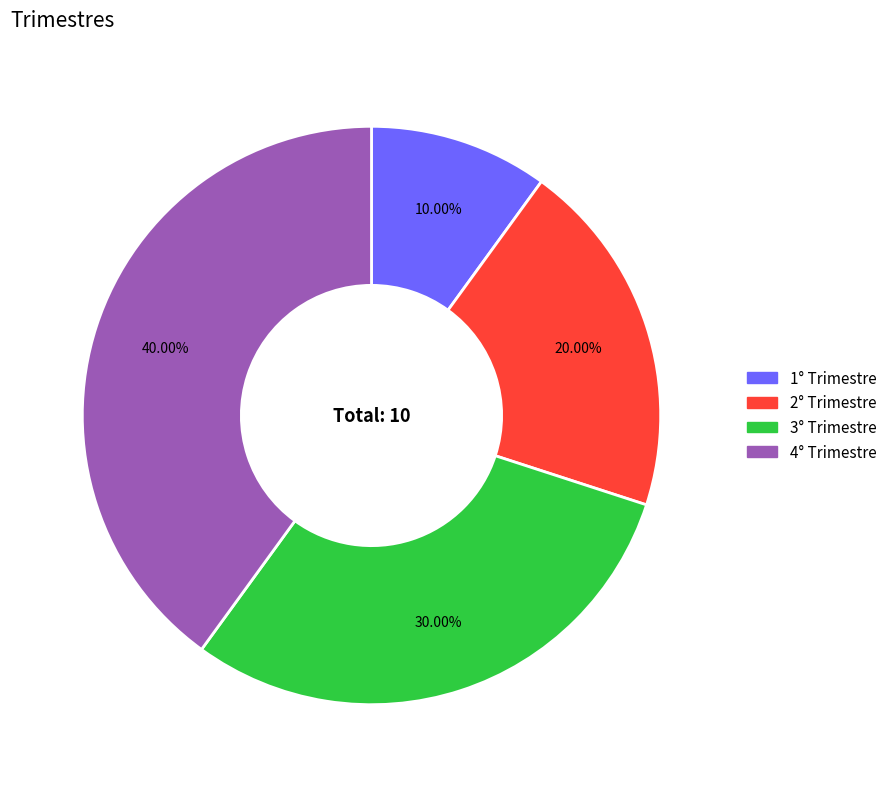

Rank the categories by value from lowest to highest.

1° Trimestre, 2° Trimestre, 3° Trimestre, 4° Trimestre